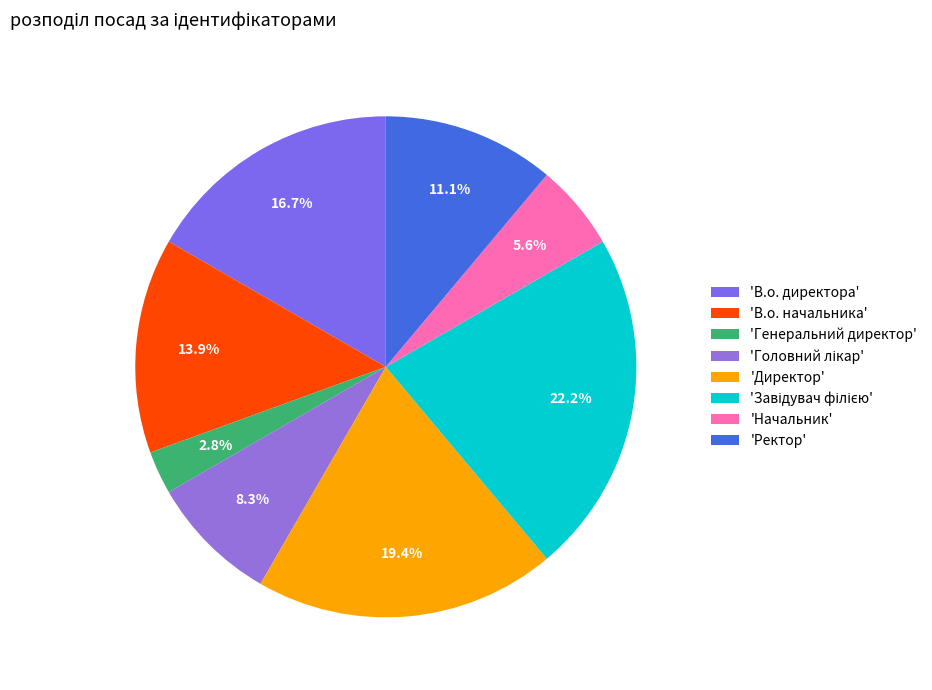

To the nearest percent, what is the difference between the largest and smallest slice percentages?

19%